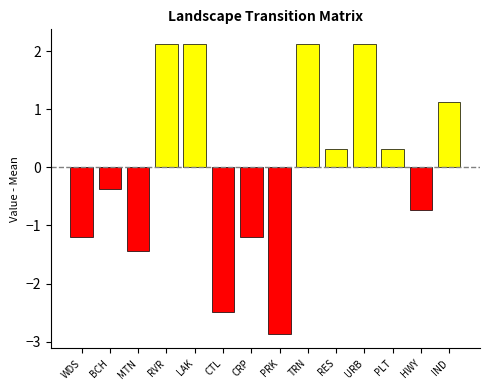

How many groups of bars are there?

14